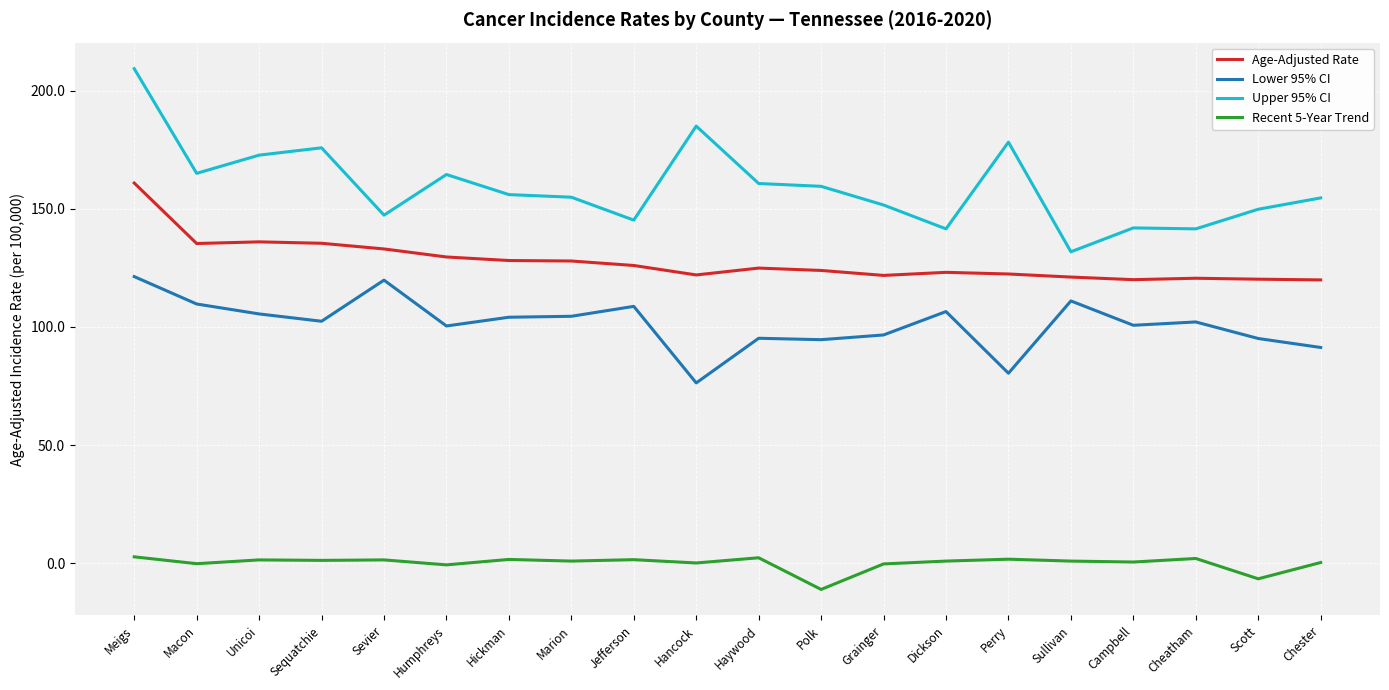

Rank the series by their maximum value, from highest to lowest.

Upper 95% CI, Age-Adjusted Rate, Lower 95% CI, Recent 5-Year Trend